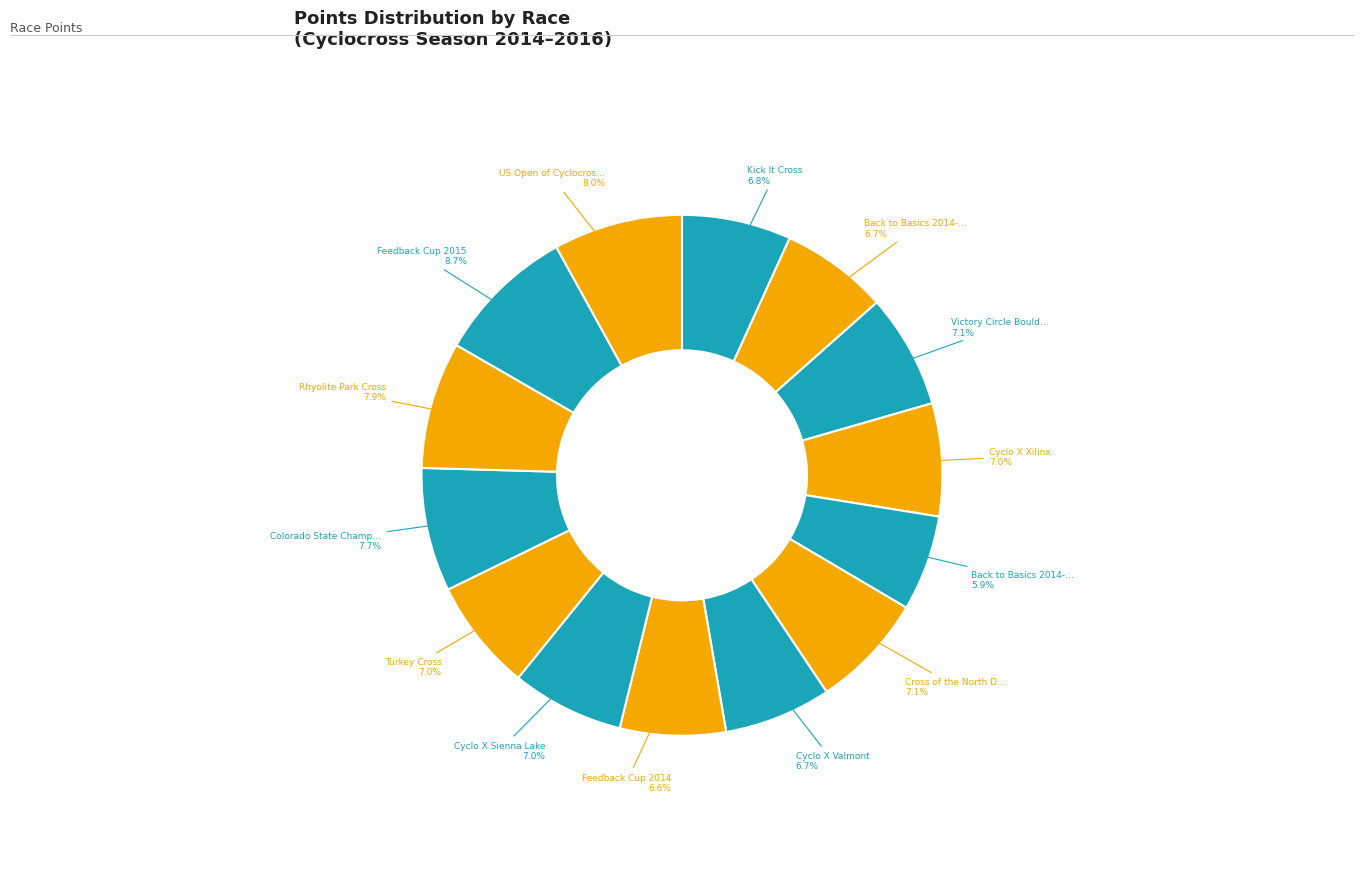

How many segments does this pie chart have?

14